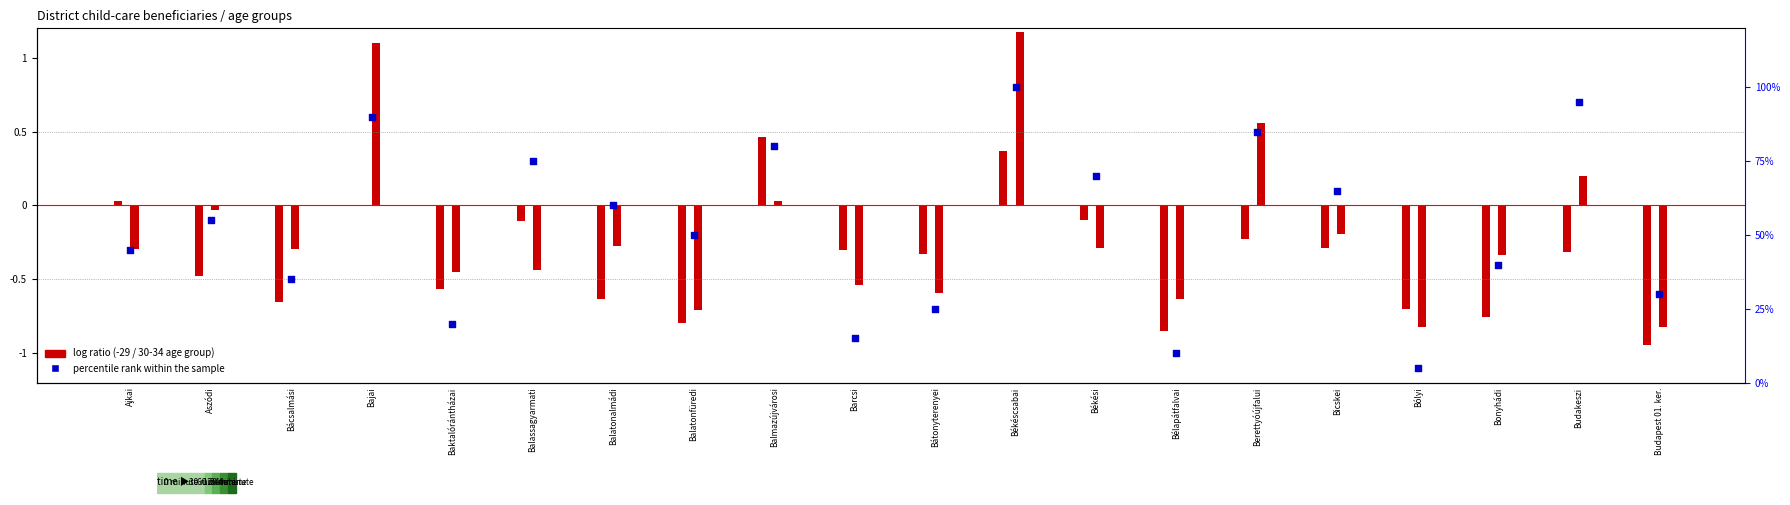

Between Bajai and Békéscsabai, which is larger?

Békéscsabai